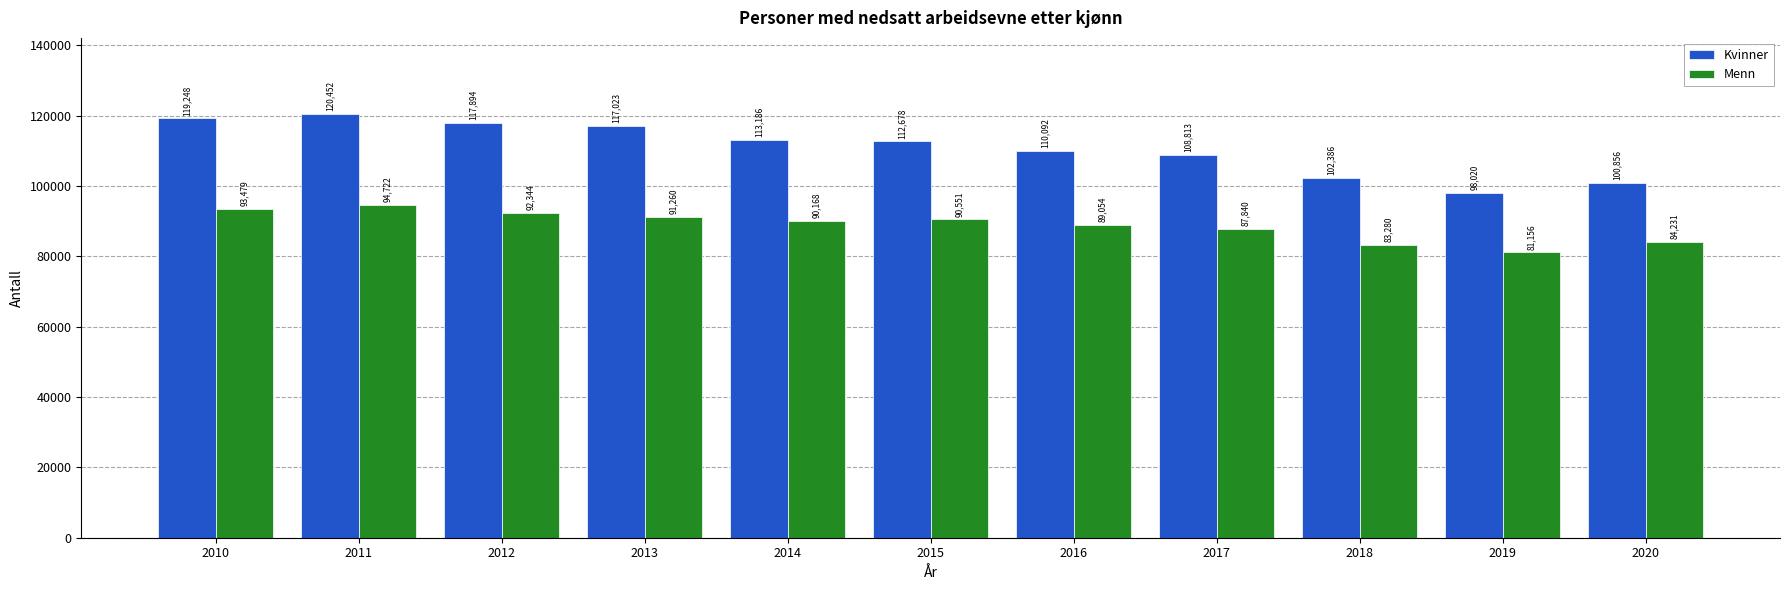

What is the difference between the Kvinner values at 2020 and 2011?

19596